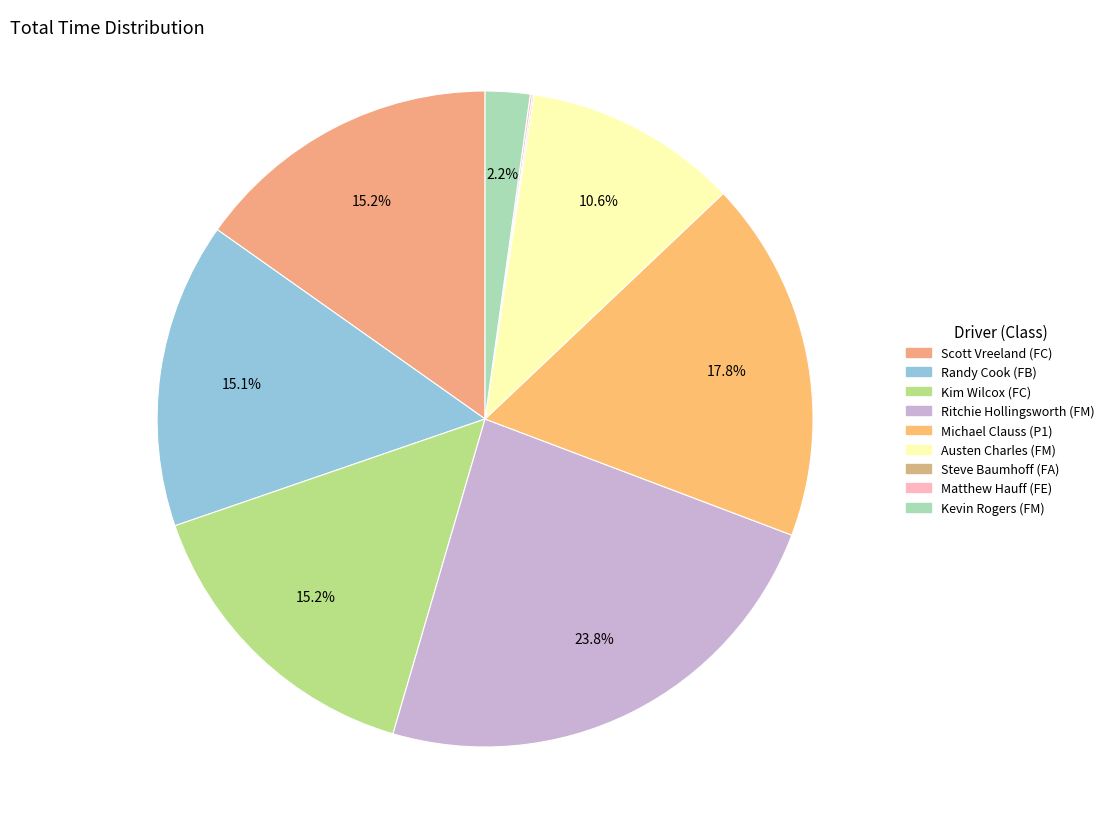

Does Michael Clauss (P1) account for over 50% of the chart?

No